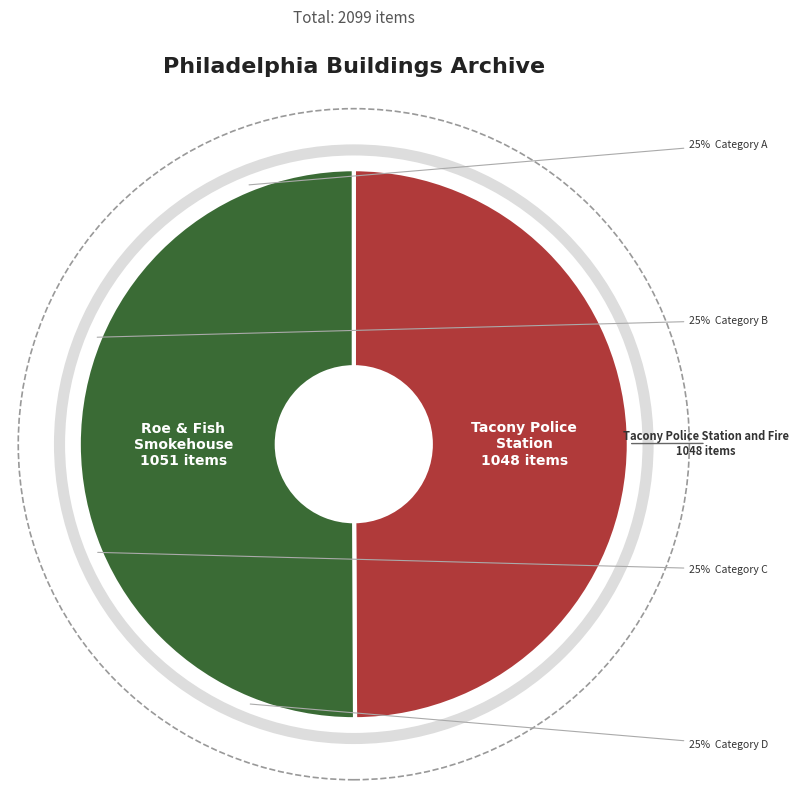

Between Tacony Police Station and Fire House and Roe and Fish Smoking Establishment, which is larger?

Roe and Fish Smoking Establishment